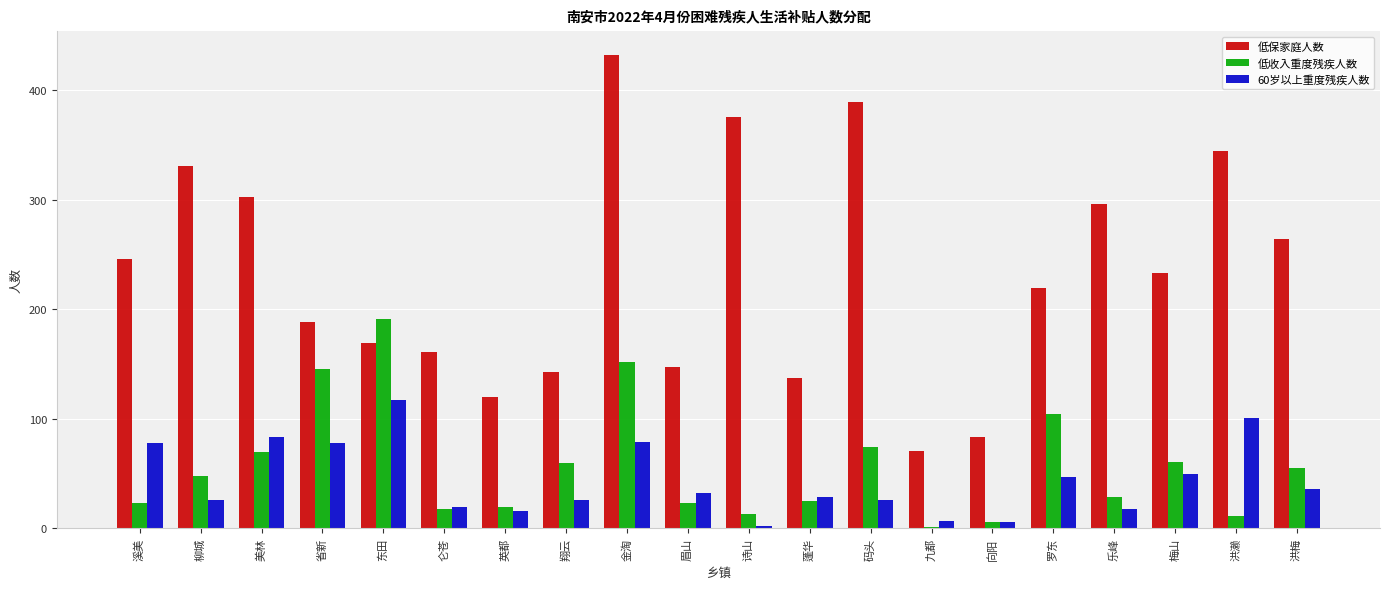

The 低收入重度残疾人数 series shows 23 at 眉山. True or false?

True